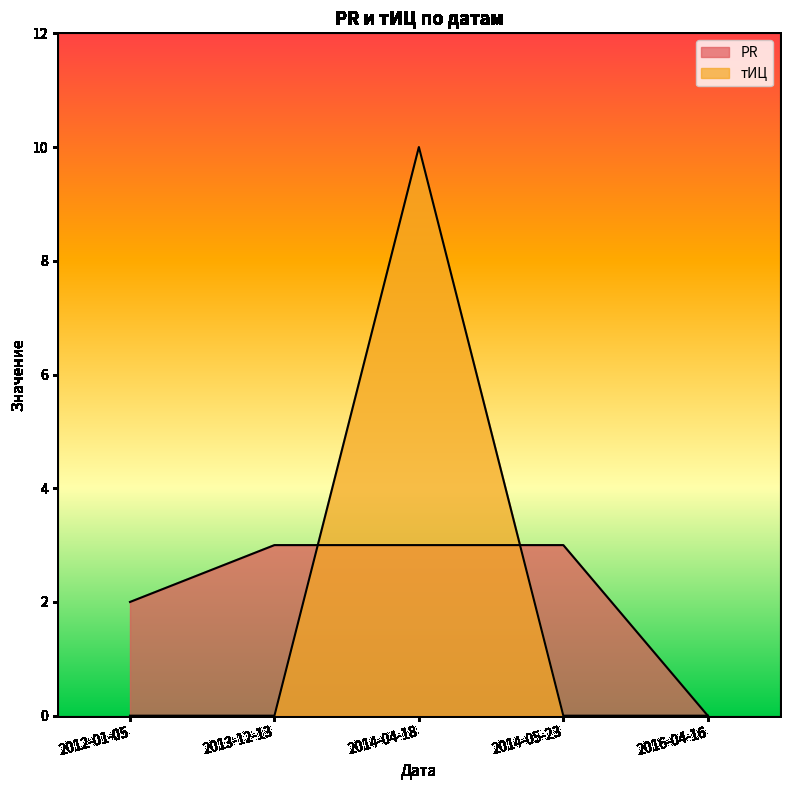

Which series has the largest range (max minus min)?

тИЦ